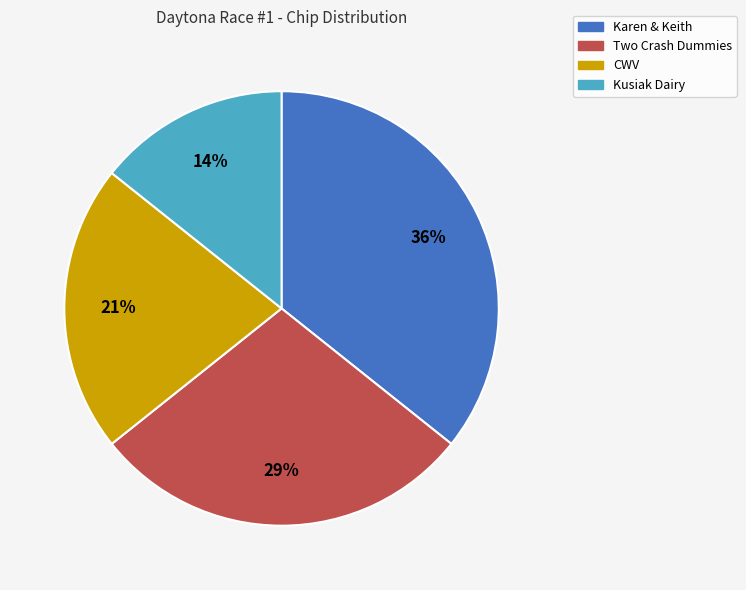

Which has a higher value, Two Crash Dummies or Kusiak Dairy?

Two Crash Dummies